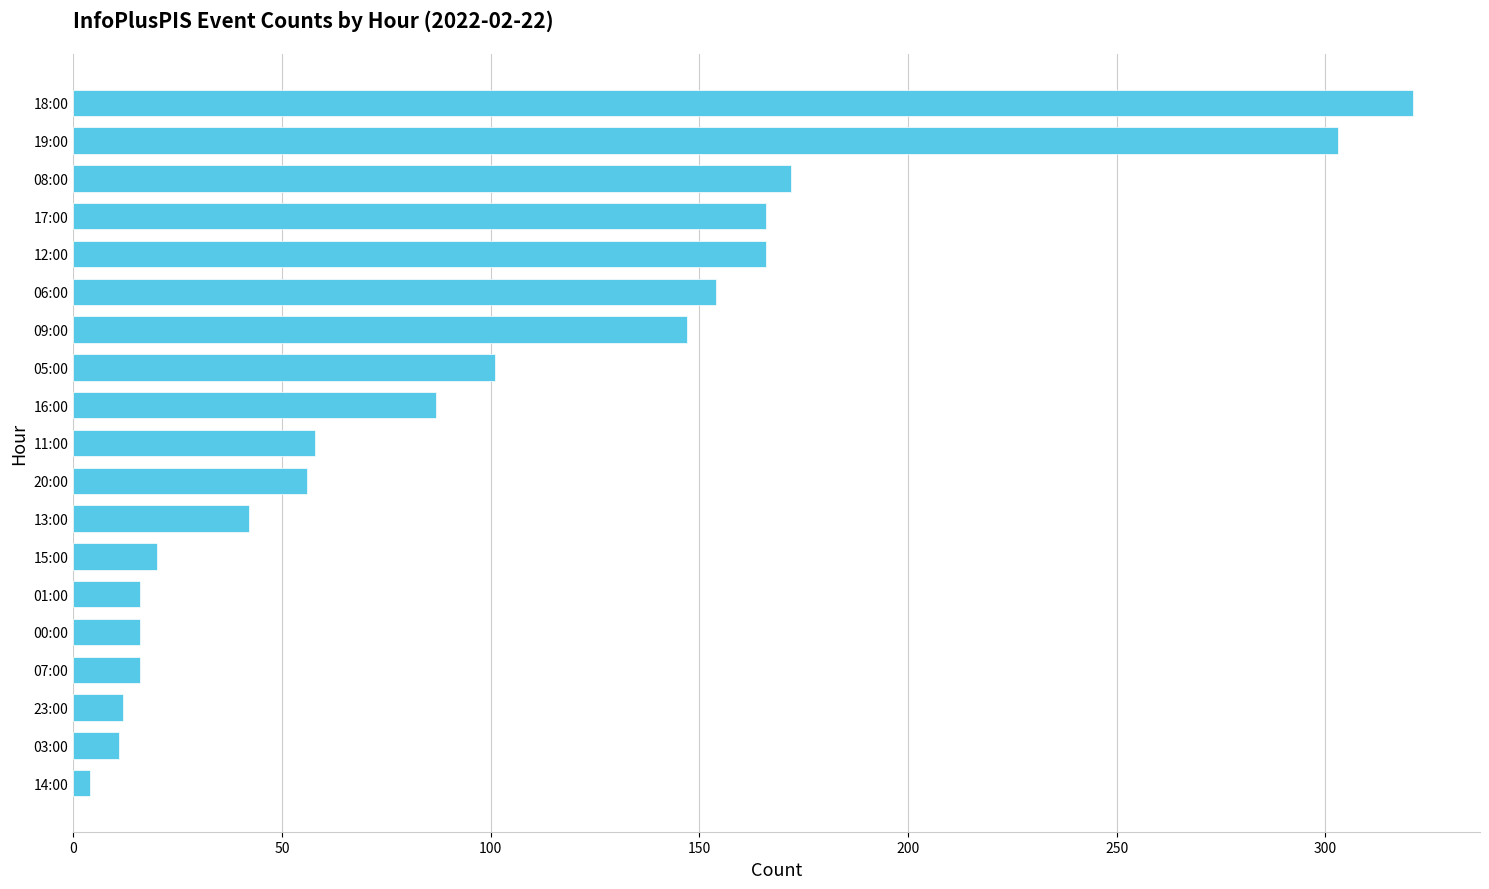

What is the change in value from 20:00 to 17:00?

+110